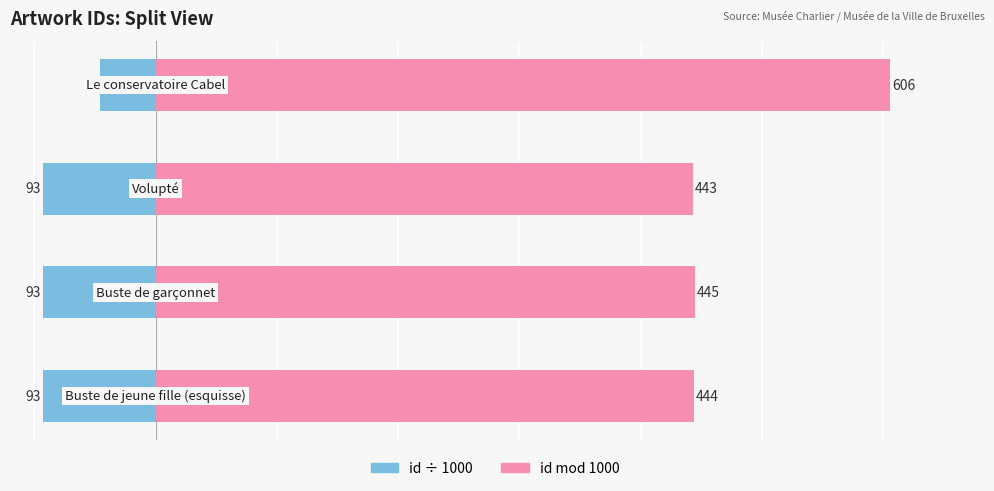

Are the bars horizontal?

Yes